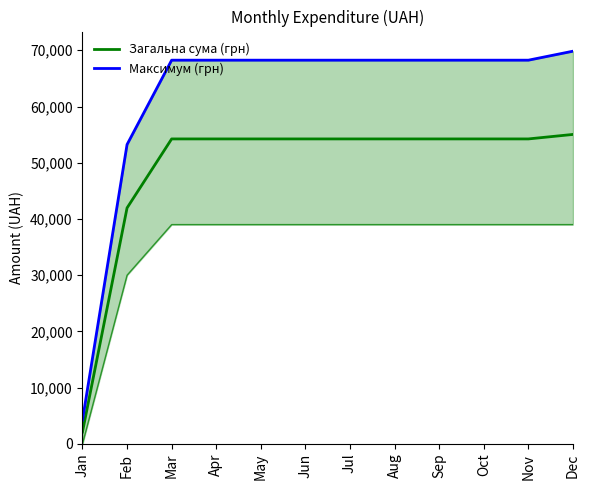

What is the sum of all Максимум (грн) values?

741476.3